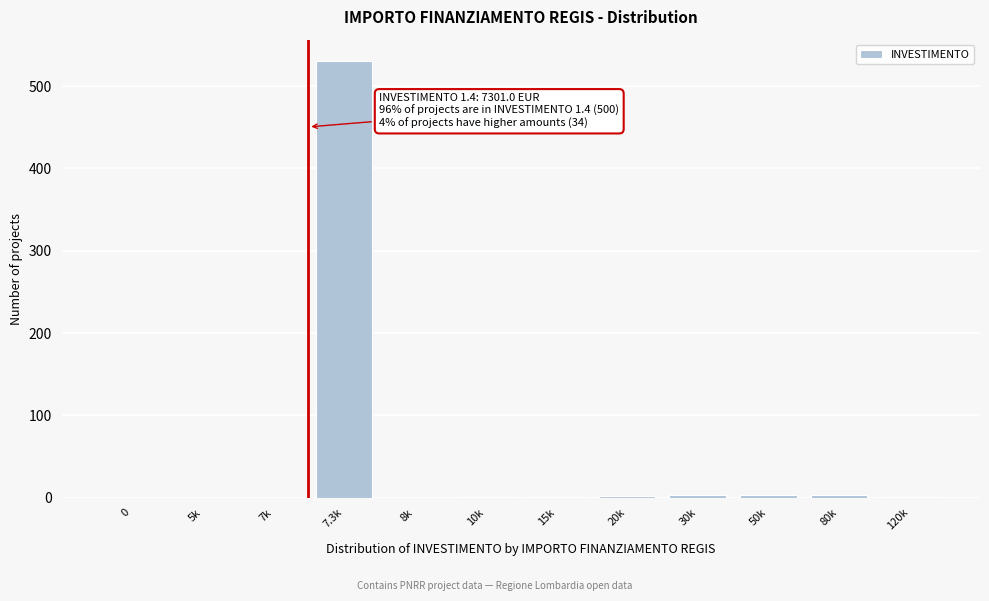

At which category does the chart reach its peak across all series?

7.3k